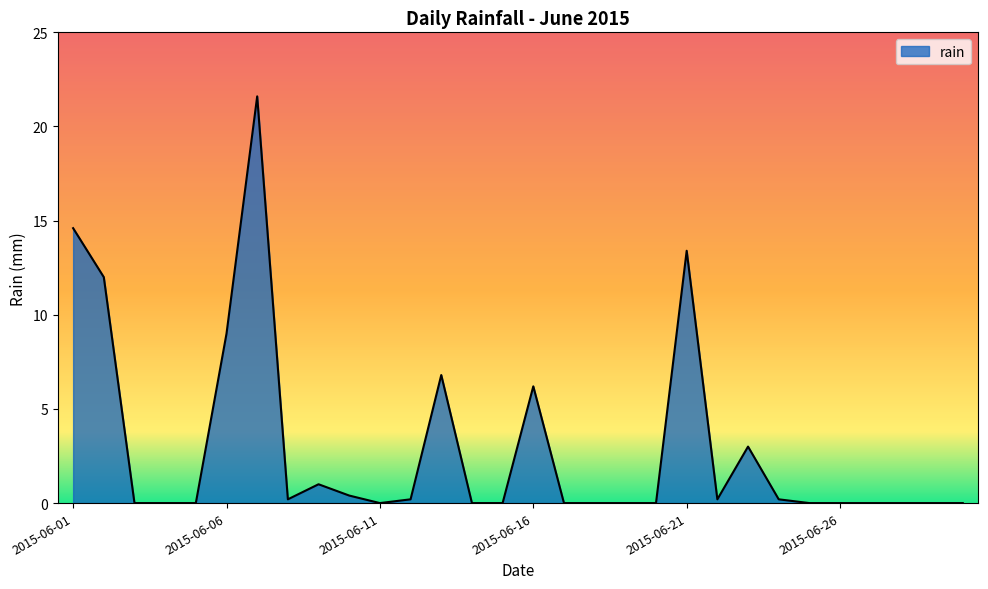

What is the maximum value shown in the chart?

21.6